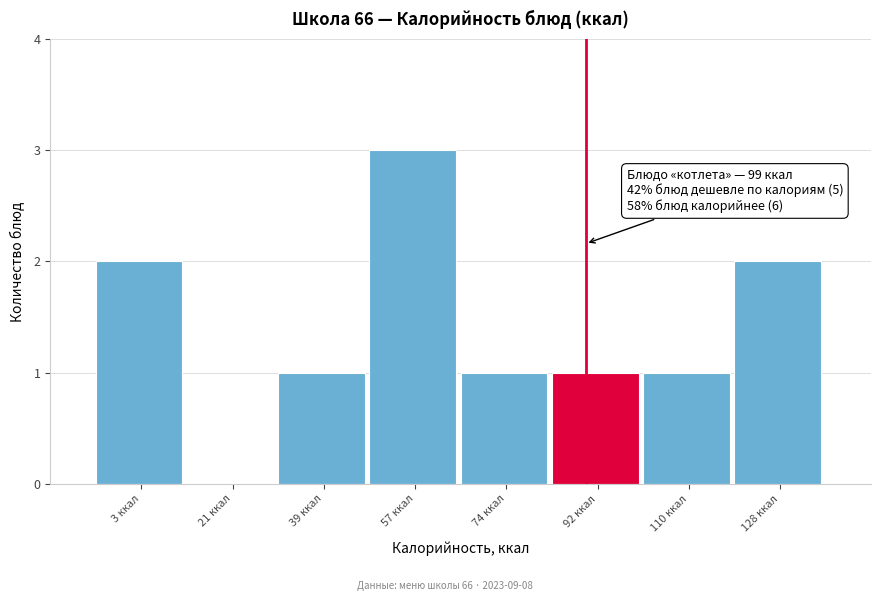

Reading left to right, list all the values displayed in this chart.

3 ккал=2	21 ккал=0	39 ккал=1	57 ккал=3	74 ккал=1	92 ккал=1	110 ккал=1	128 ккал=2